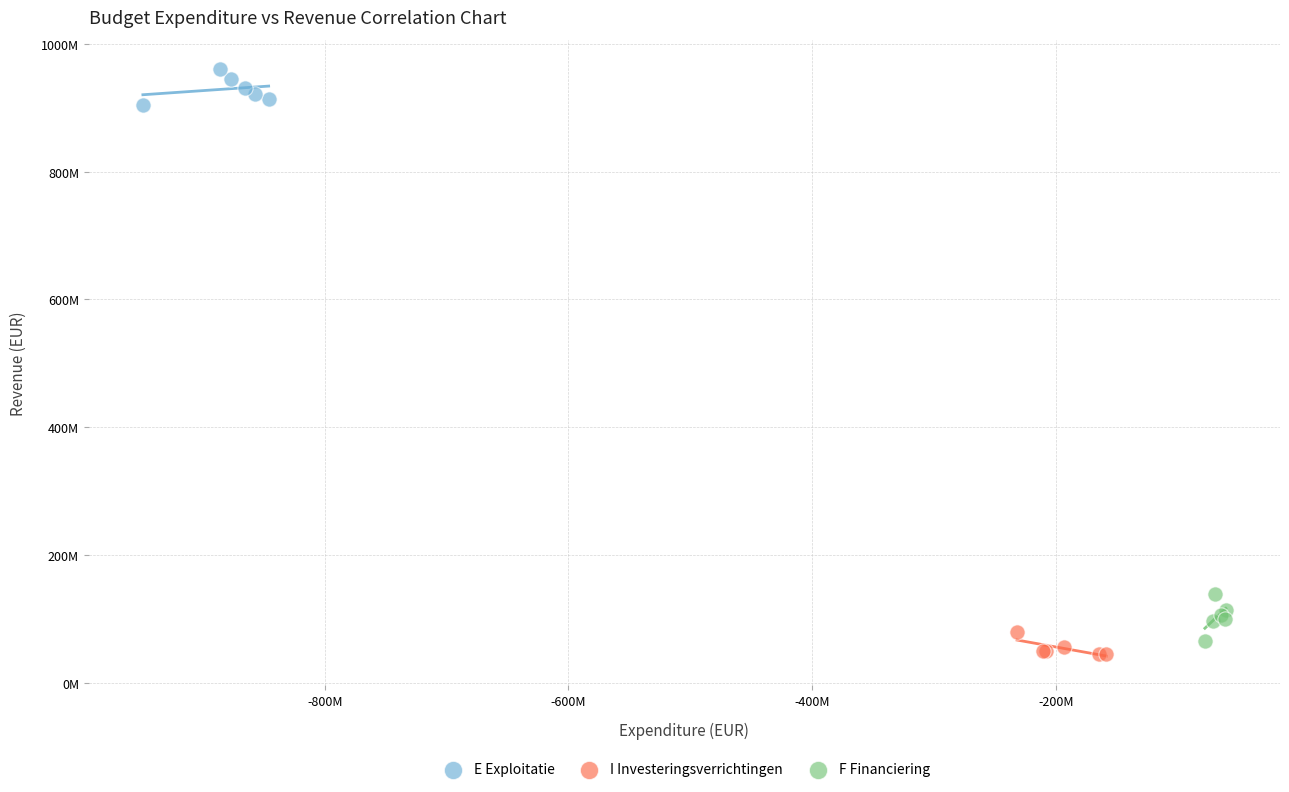

Which series has the largest Y range (max minus min)?

F Financiering